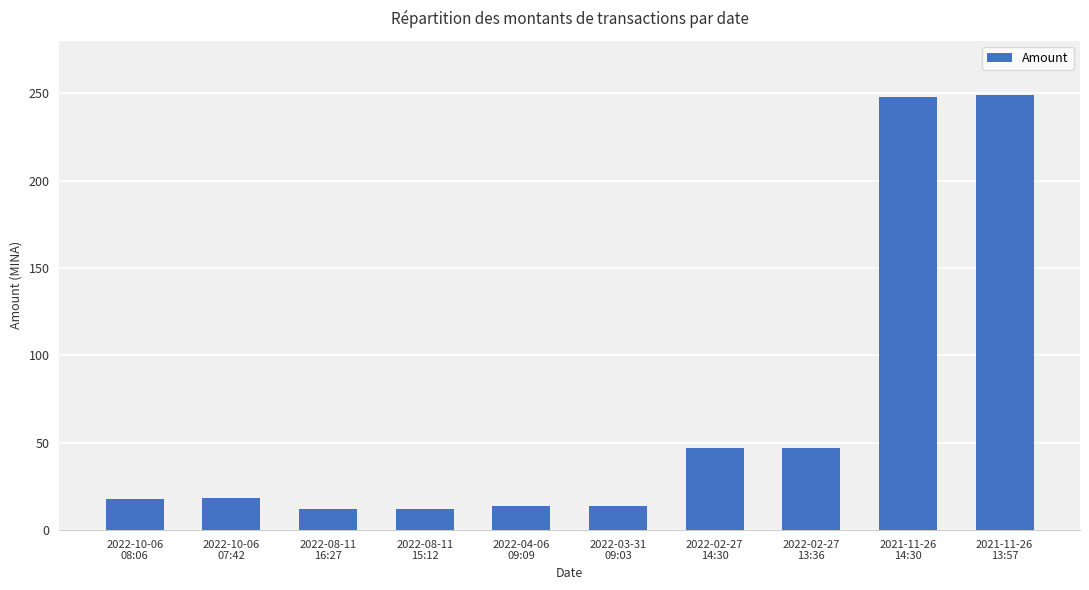

What is the sum of all values?

678.3